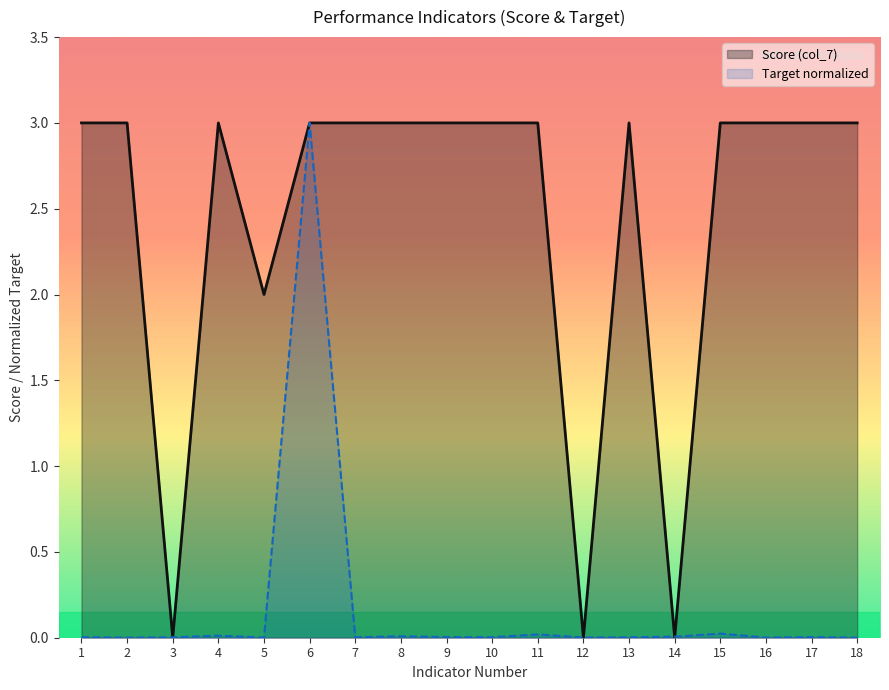

Which series ends up on top after the final intersection of Score (col_7) and Target (col_2)?

Score (col_7)